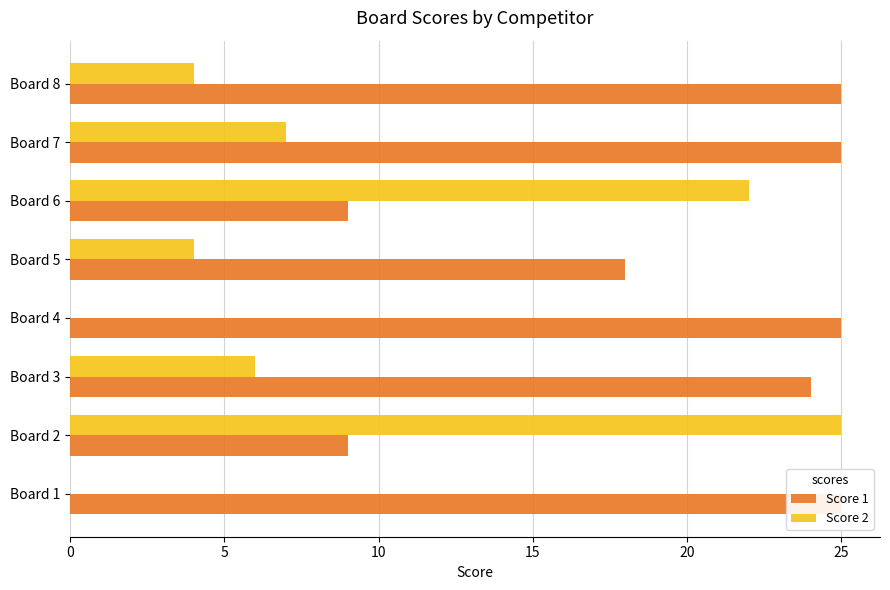

List the series in order of their overall mean, highest first.

Score 1, Score 2